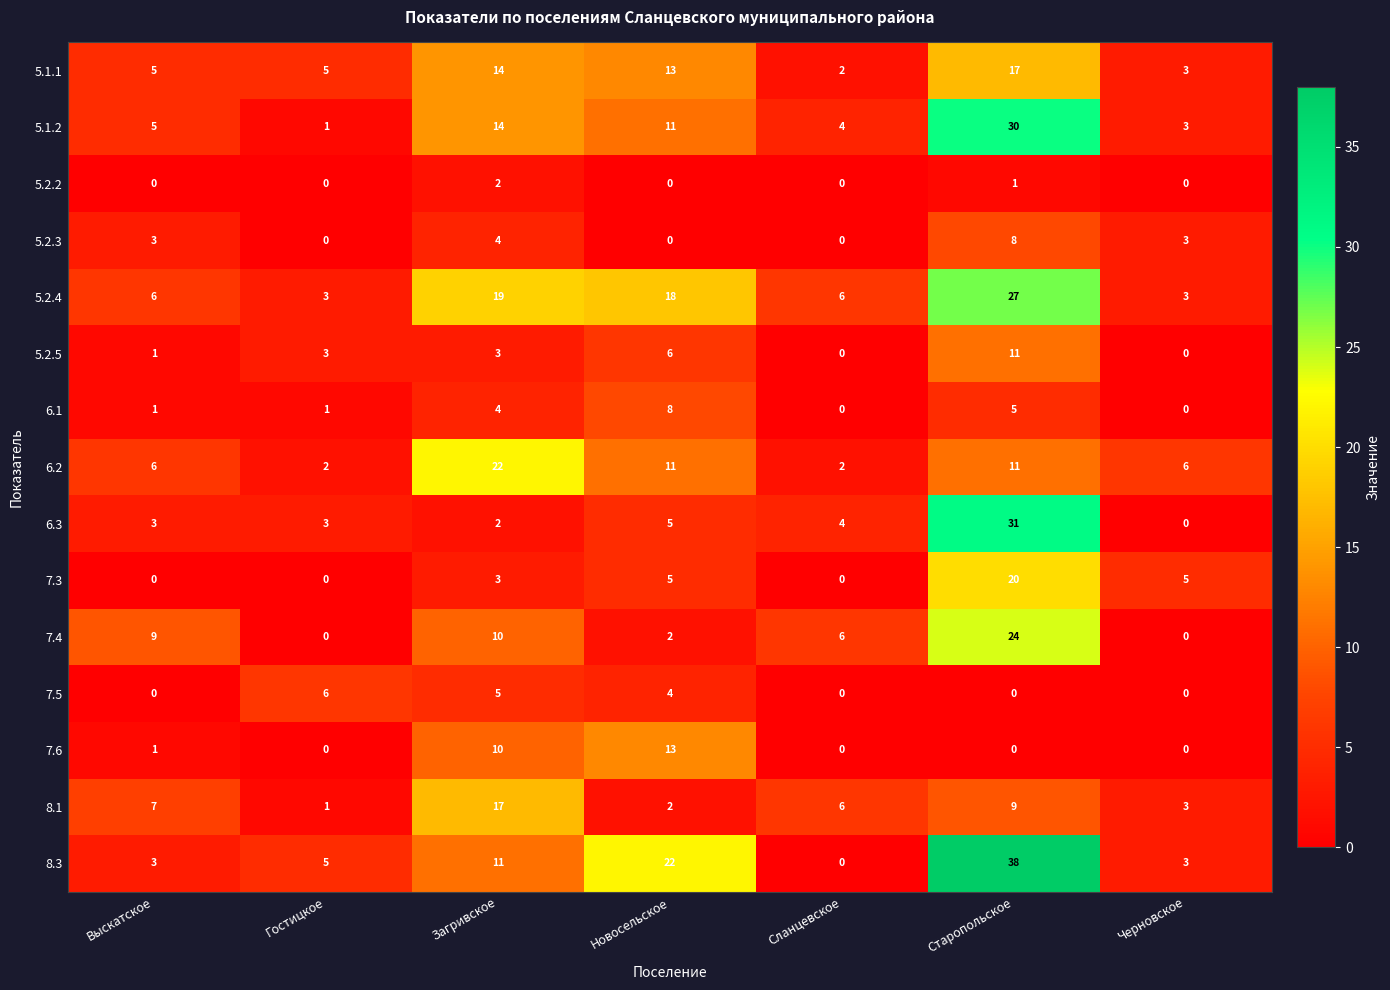

Rank the categories by 5.1.2 value from lowest to highest.

Гостицкое, Черновское, Сланцевское, Выскатское, Новосельское, Загривское, Старопольское